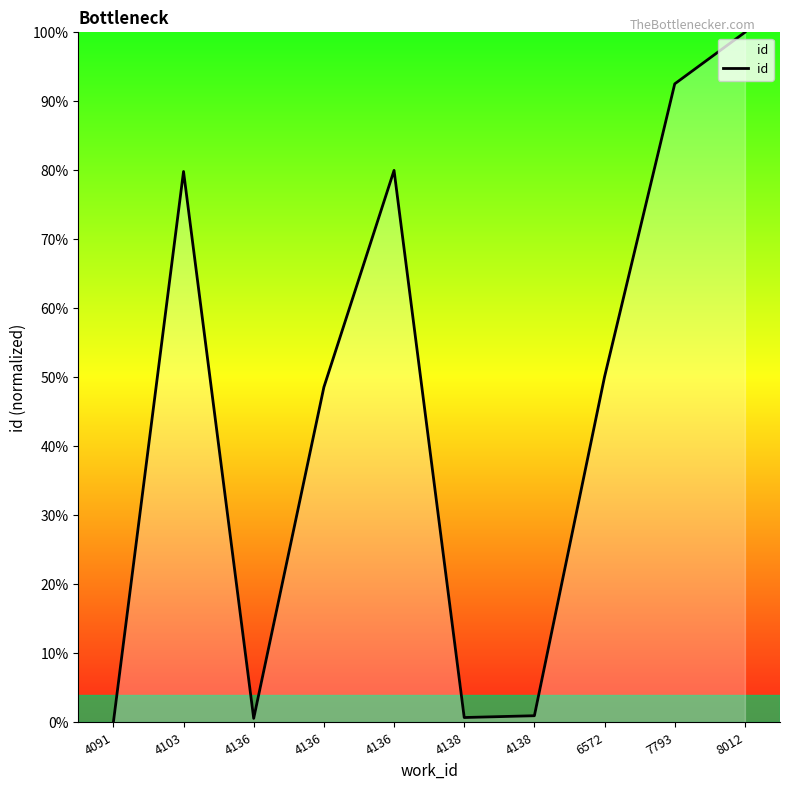

Does the chart display data point markers on the line(s)?

No